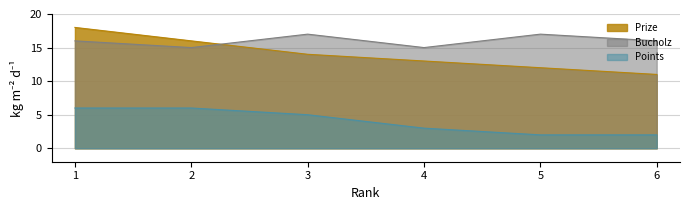

Which series has the widest spread of values?

Prize